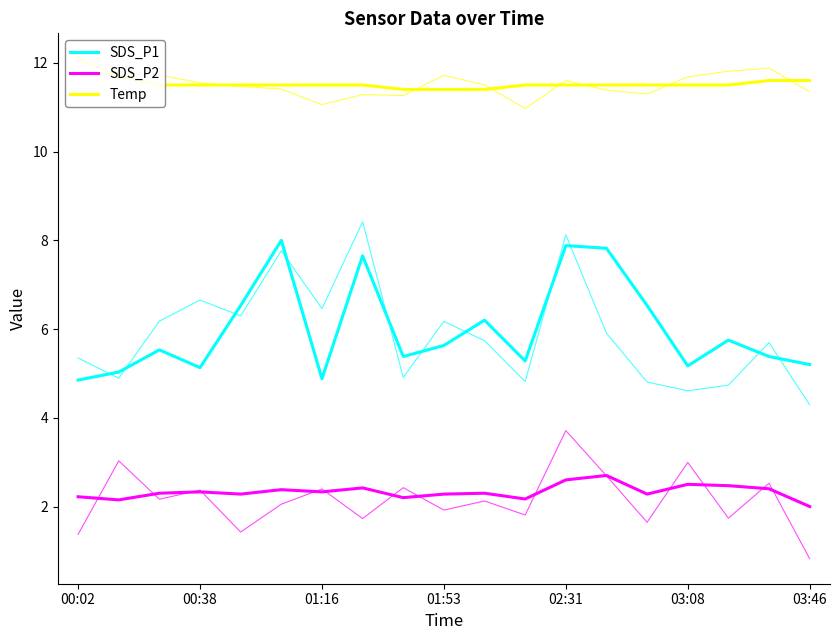

How many data points does each series have?

19